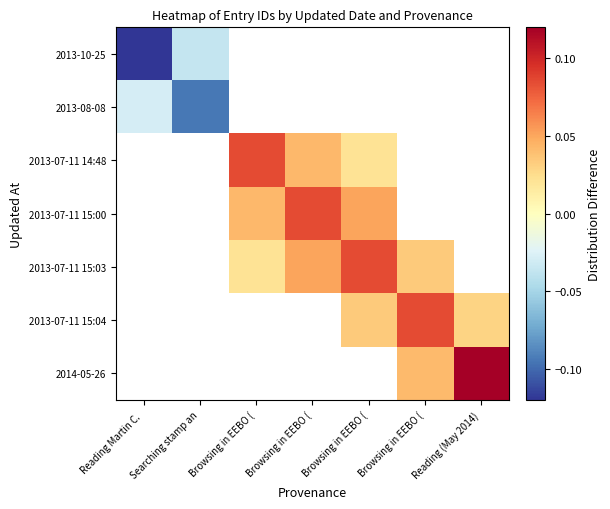

Count the number of categories in the chart.

7